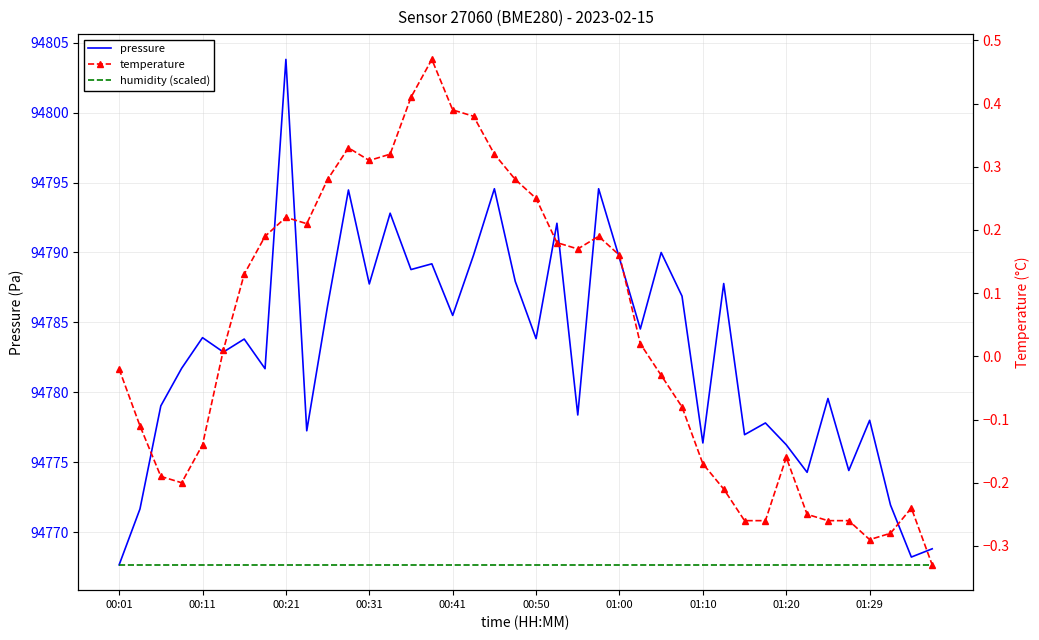

The humidity (scaled) series shows 170133.1 at 18. True or false?

False